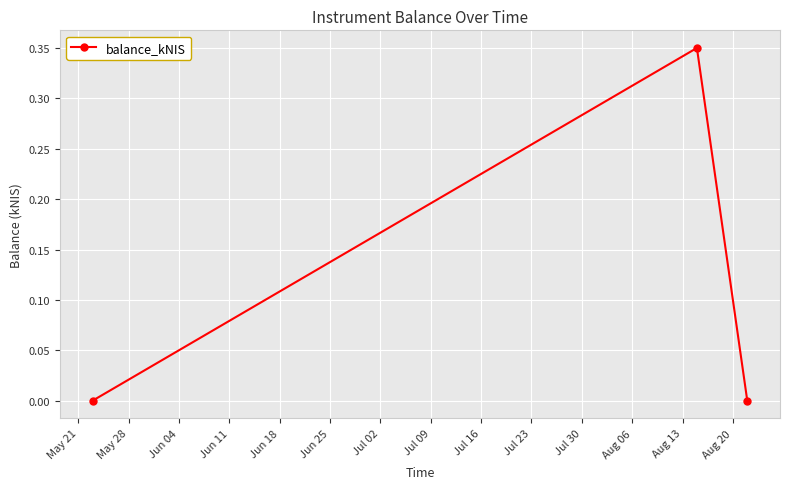

How many distinct data groups are displayed?

1